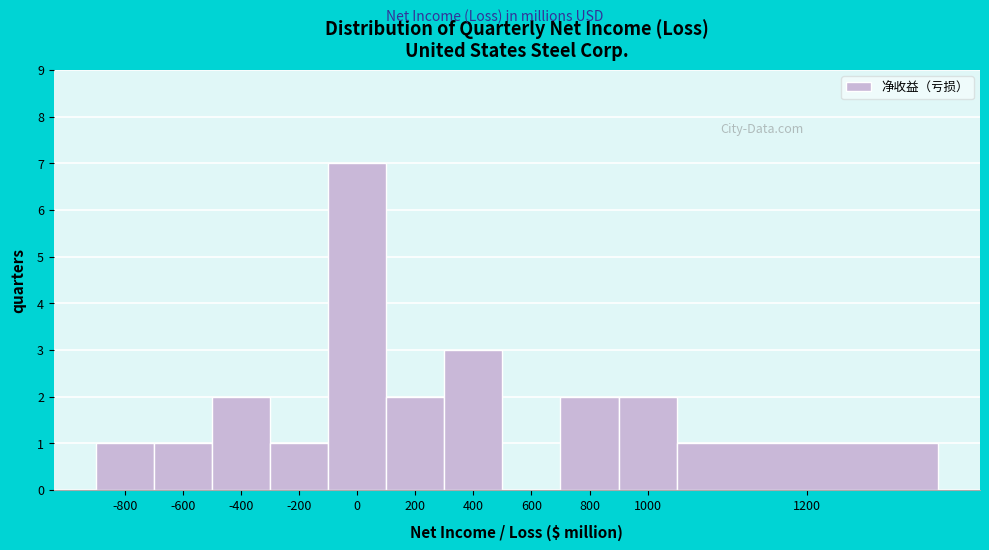

Reading left to right, extract all data points from this chart.

-800=1	-600=1	-400=2	-200=1	0=7	200=2	400=3	600=0	800=2	1000=2	1200=1